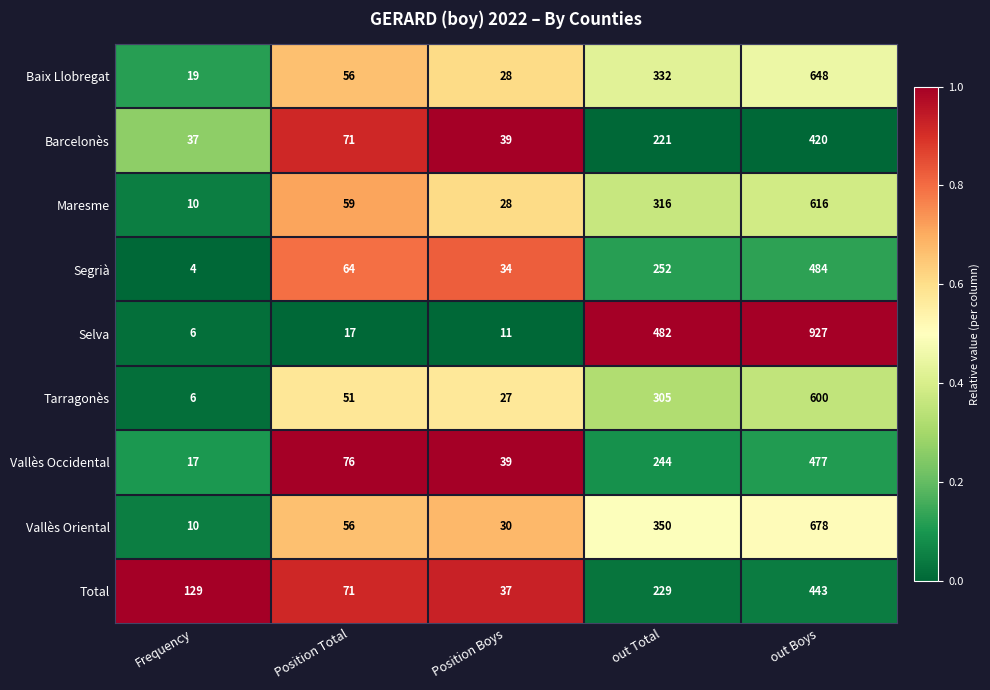

Rank the series by their maximum value, from lowest to highest.

Barcelonès, Total, Vallès Occidental, Segrià, Tarragonès, Maresme, Baix Llobregat, Vallès Oriental, Selva